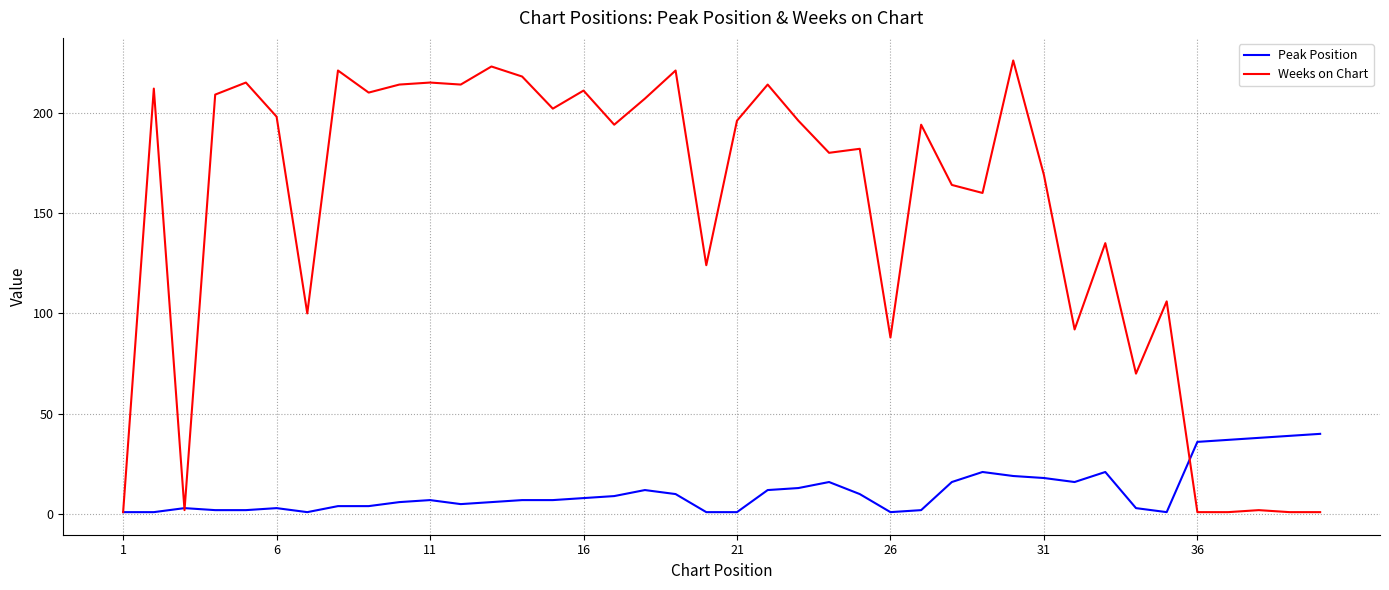

Rank the series by their maximum value, from lowest to highest.

Peak Position, Weeks on Chart